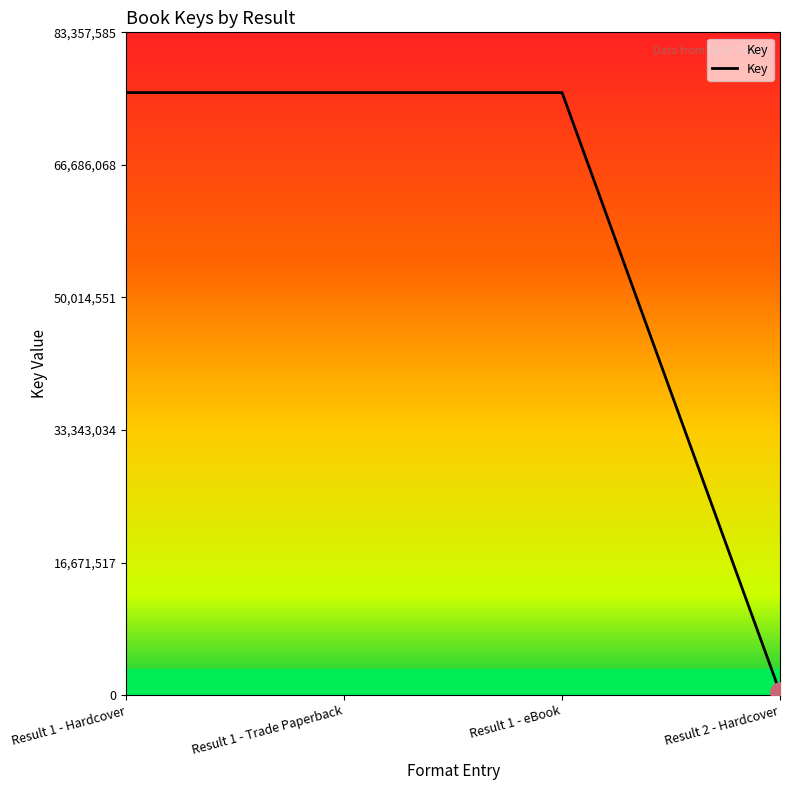

How many values are below 75779623?

1